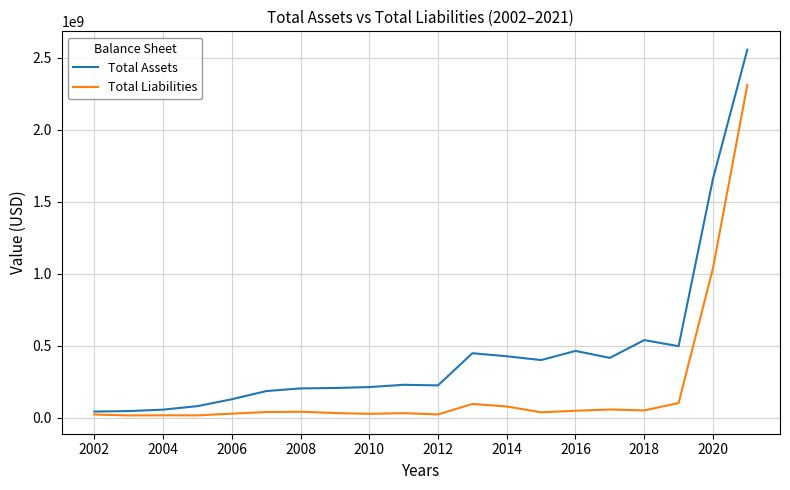

What is the difference between the second highest and second lowest values in the Total Assets series?

1613754100